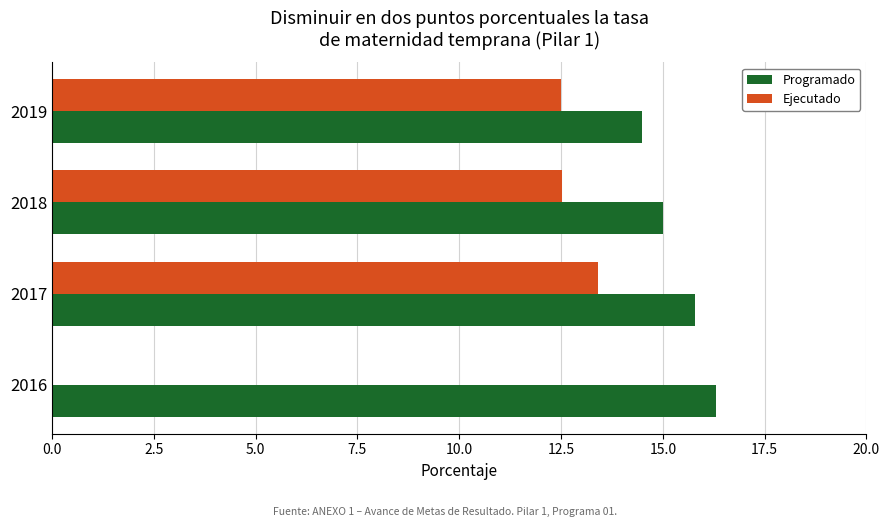

What is the maximum value shown in the chart?

16.3